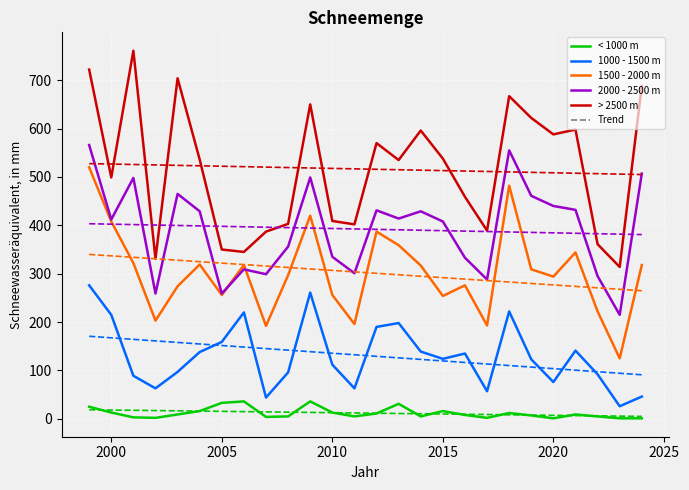

Which series changed the most between 2001 and 2022?

> 2500 m